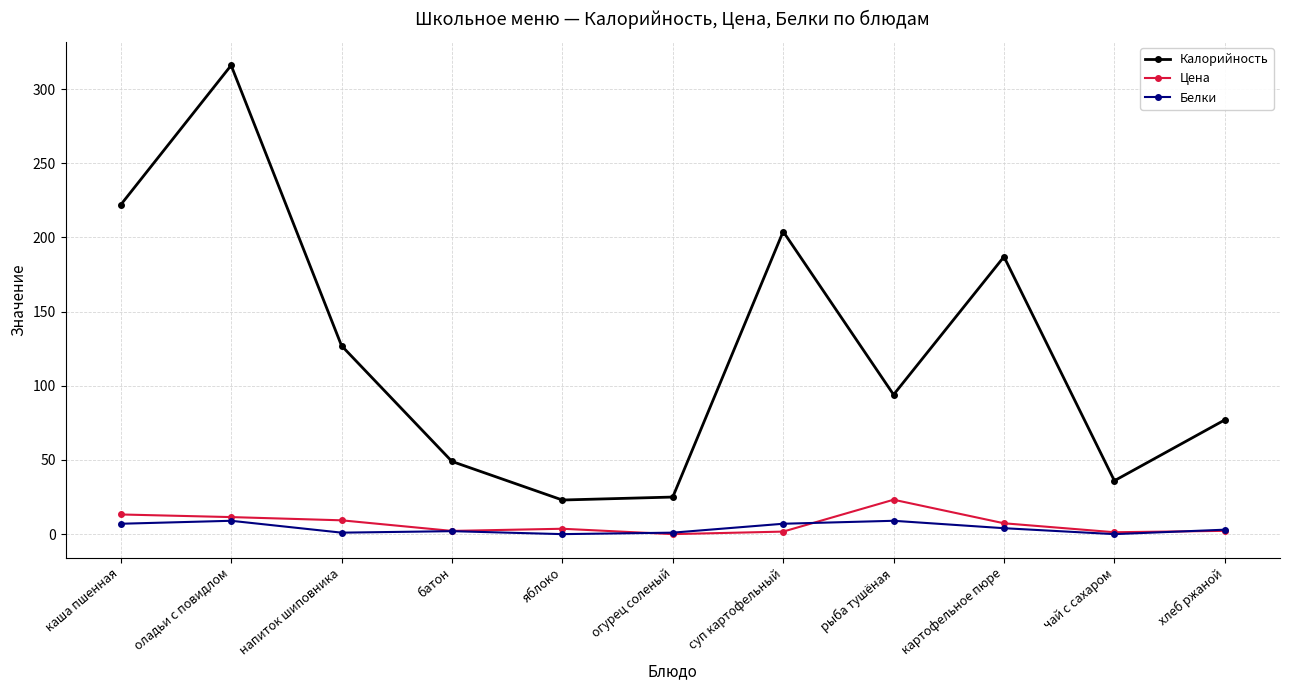

Does the chart have visible grid lines?

Yes